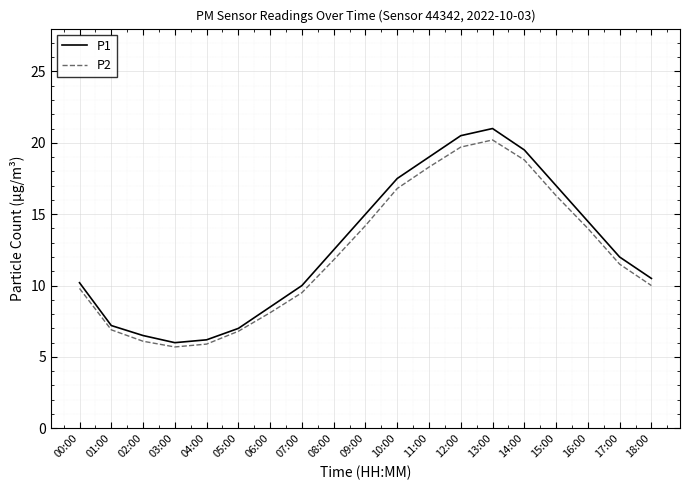

Is this an area chart (filled region under the line)?

No